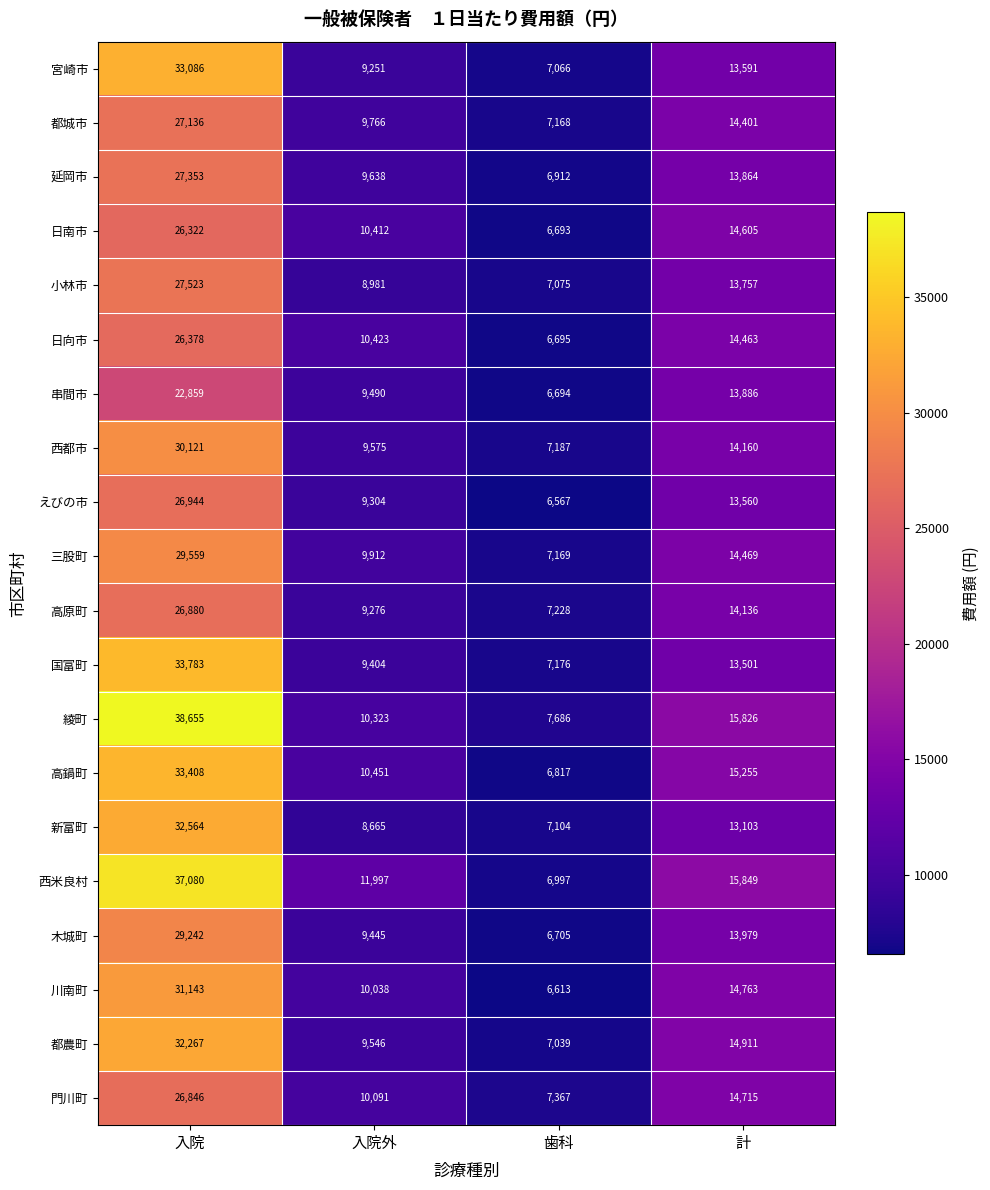

The 川南町 series shows 50961 at 入院. True or false?

False